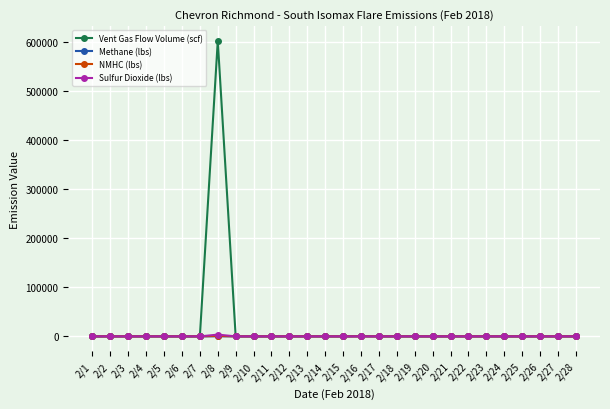

At which category is the sum across all series the highest?

2/8